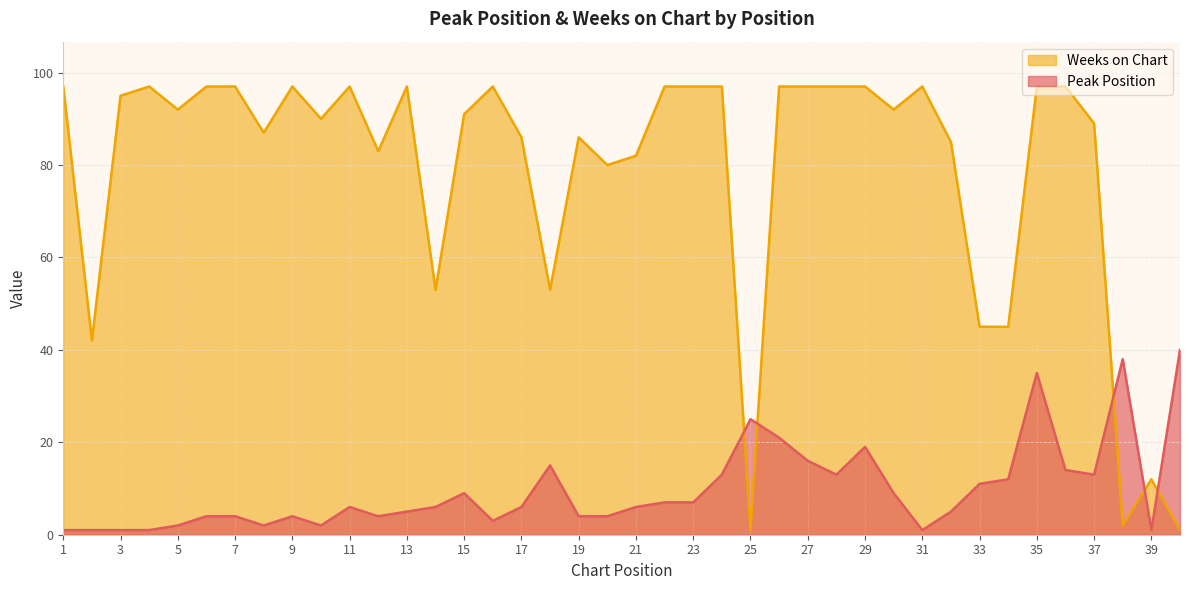

At which category is the sum across all series the highest?

35